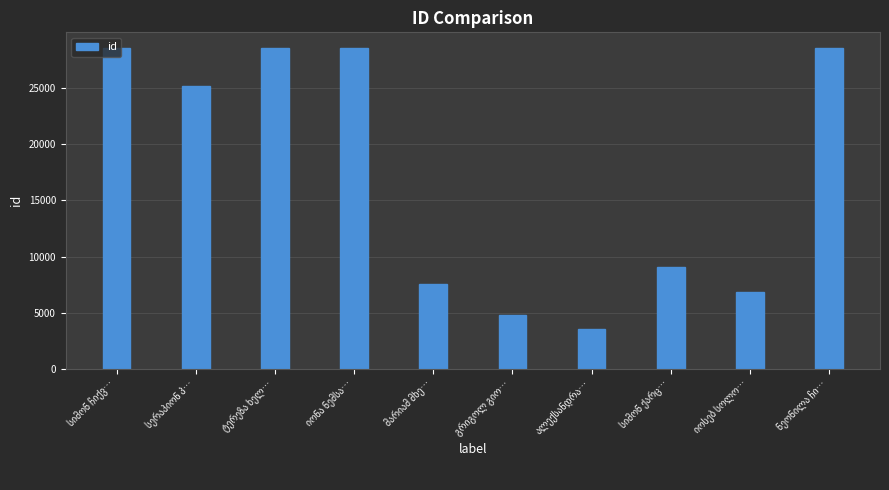

What is the maximum value shown in the chart?

28549